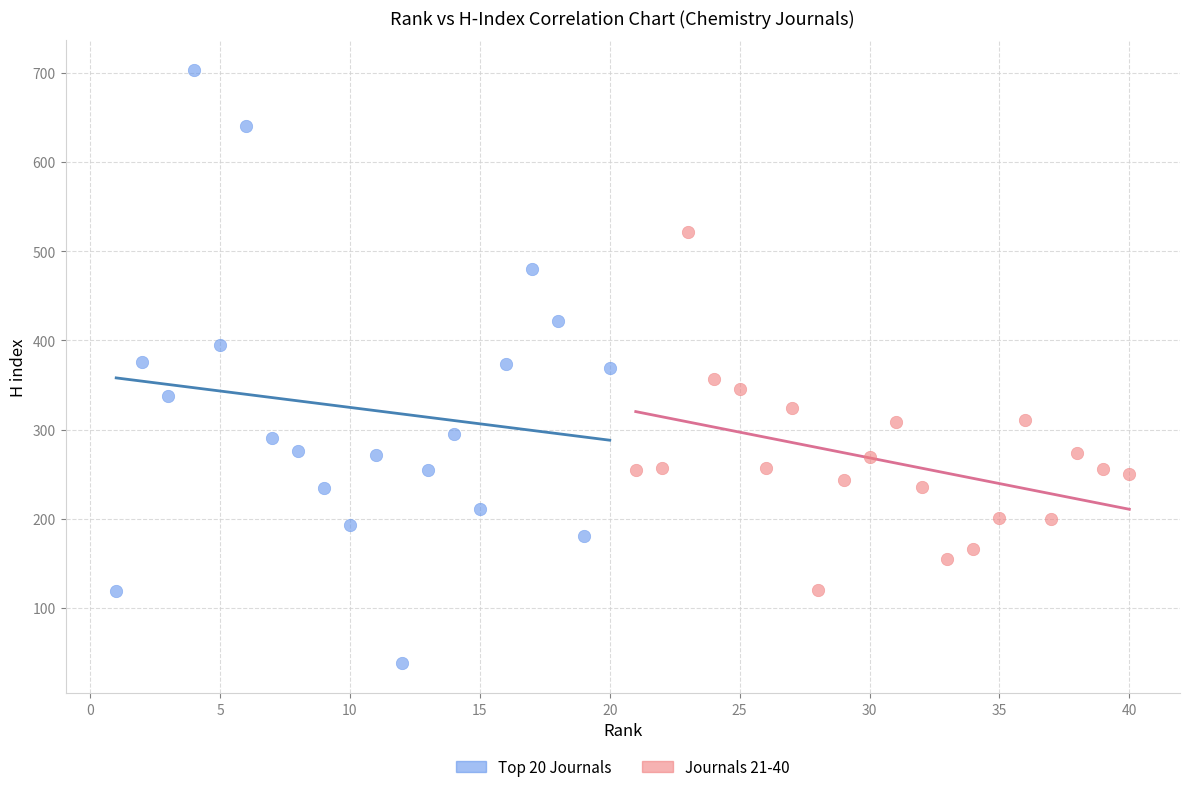

Which series has the widest spread of Y values?

Top 20 Journals